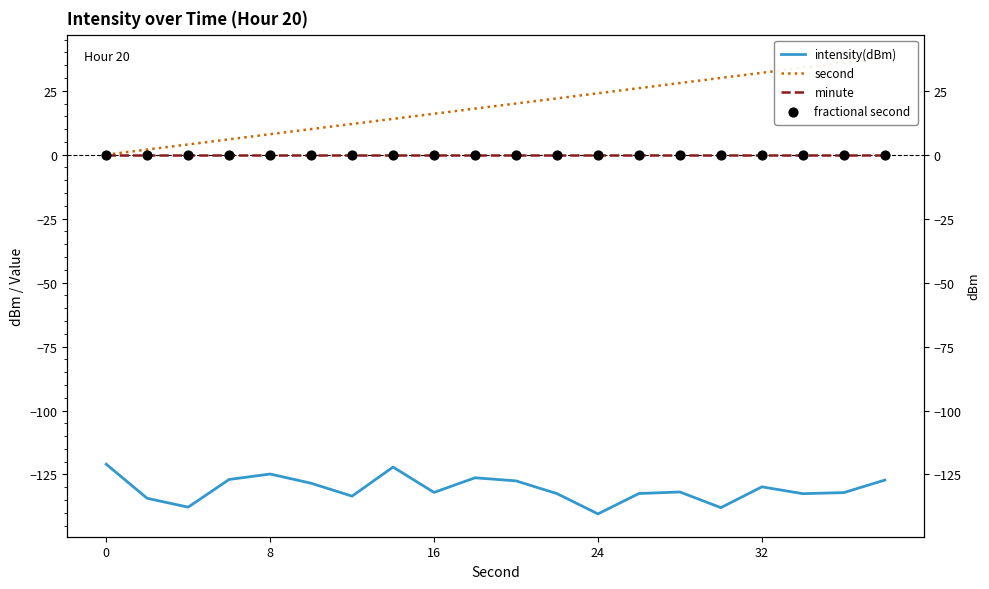

Which series has the largest Y range (max minus min)?

second